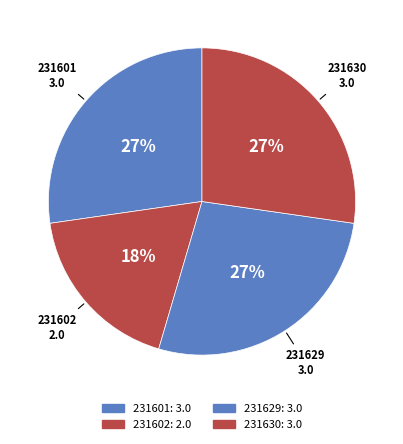

How many segments does this pie chart have?

4